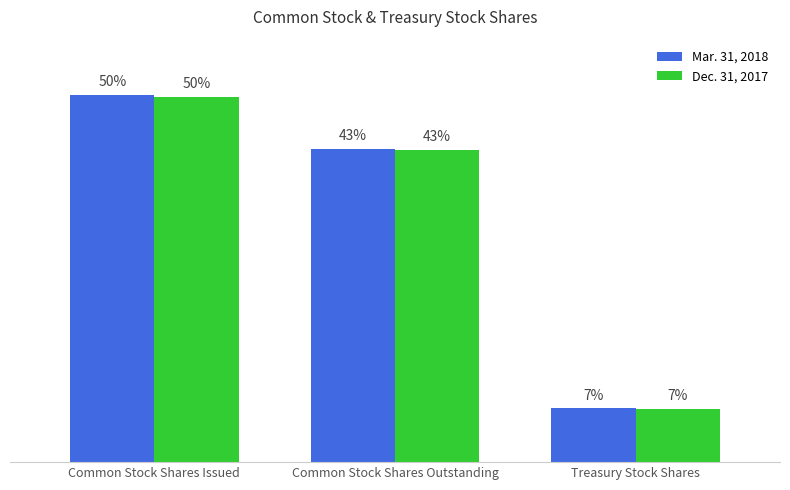

What are all the series names shown in the legend?

Mar. 31, 2018, Dec. 31, 2017